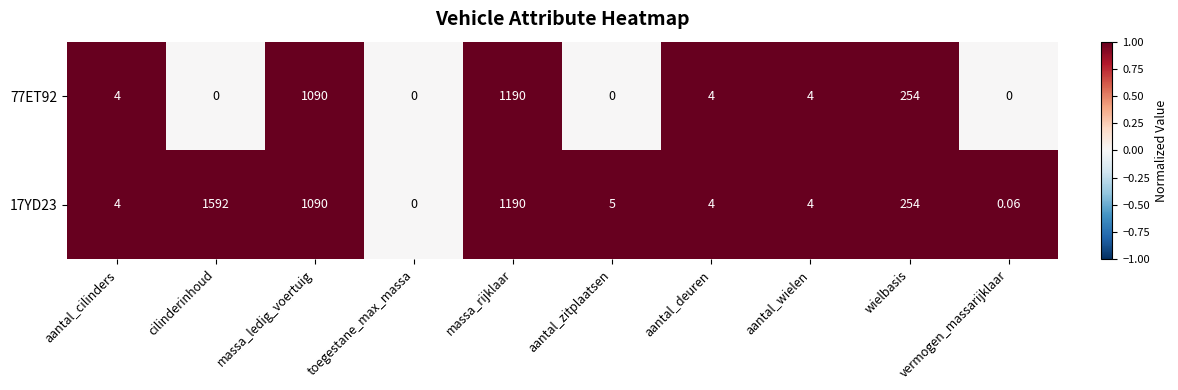

How many values in 17YD23 are above zero?

9